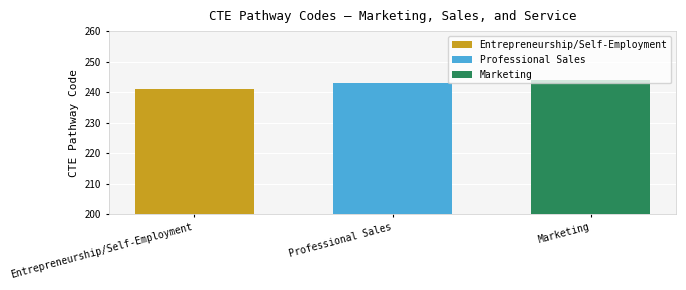

Which series has the widest spread of values?

Entrepreneurship/Self-Employment